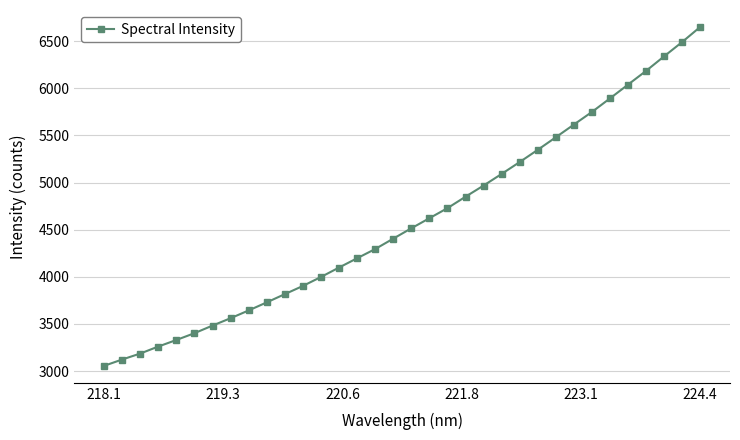

What is the average value?

4595.8